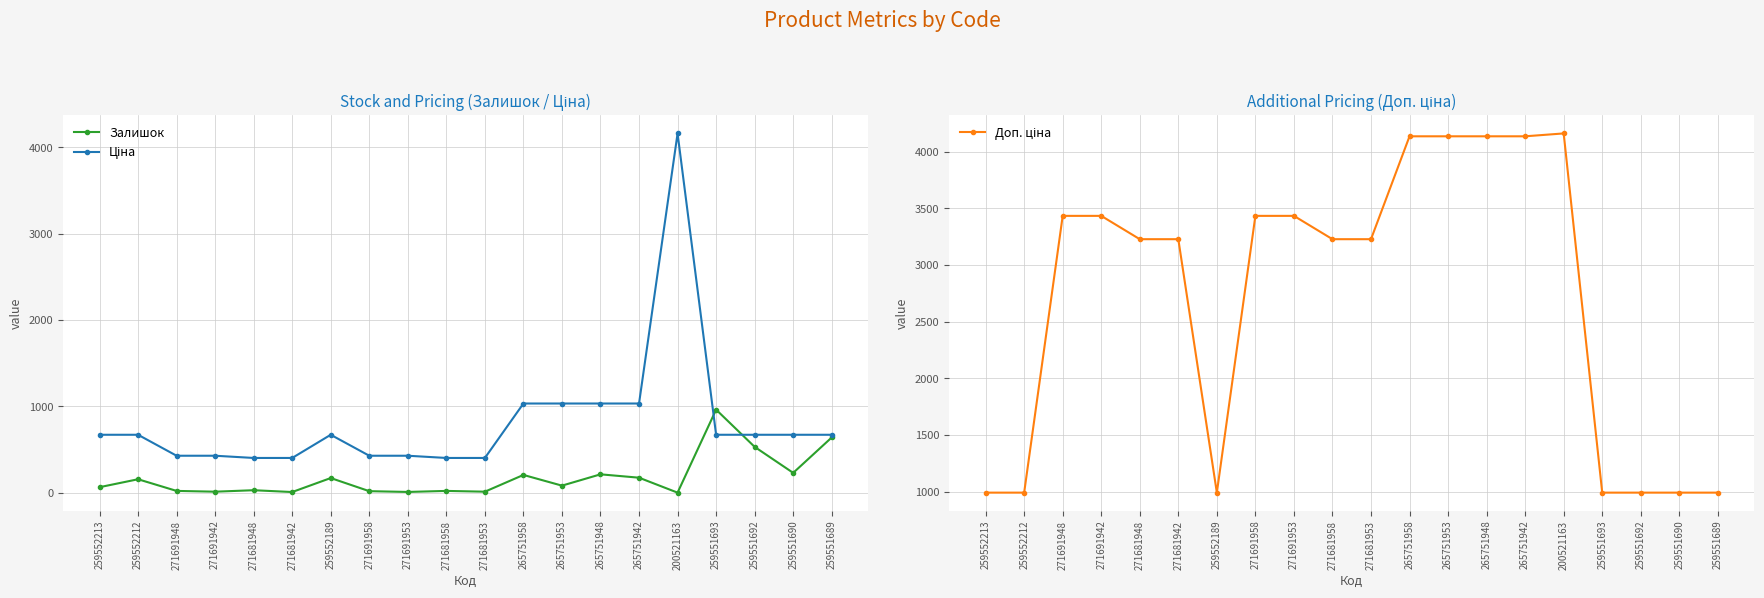

Reading left to right, extract all data points from this chart.

Залишок: 65.0	157.0	22.0	13.0	30.0	9.0	171.0	19.0	10.0	22.0	13.0	207.0	83.0	214.0	175.0	2.0	963.0	532.0	231.0	641.0
Ціна: 672.1	672.1	429.3	429.3	403.6	403.6	672.1	429.3	429.3	403.6	403.6	1034.1	1034.1	1034.1	1034.1	4161.8	672.1	672.1	672.1	672.1
Доп. ціна: 992.7	992.7	3434.6	3434.6	3228.8	3228.8	992.7	3434.6	3434.6	3228.8	3228.8	4136.6	4136.6	4136.6	4136.6	4162.0	992.7	992.7	992.7	992.7